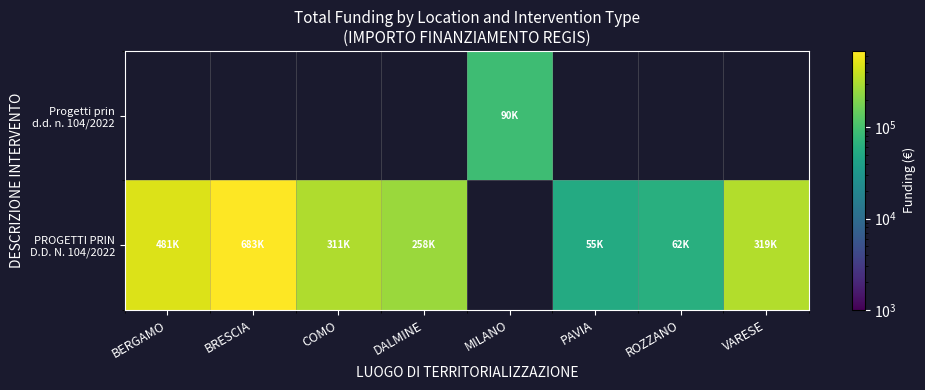

At which category does the chart reach its minimum across all series?

PAVIA